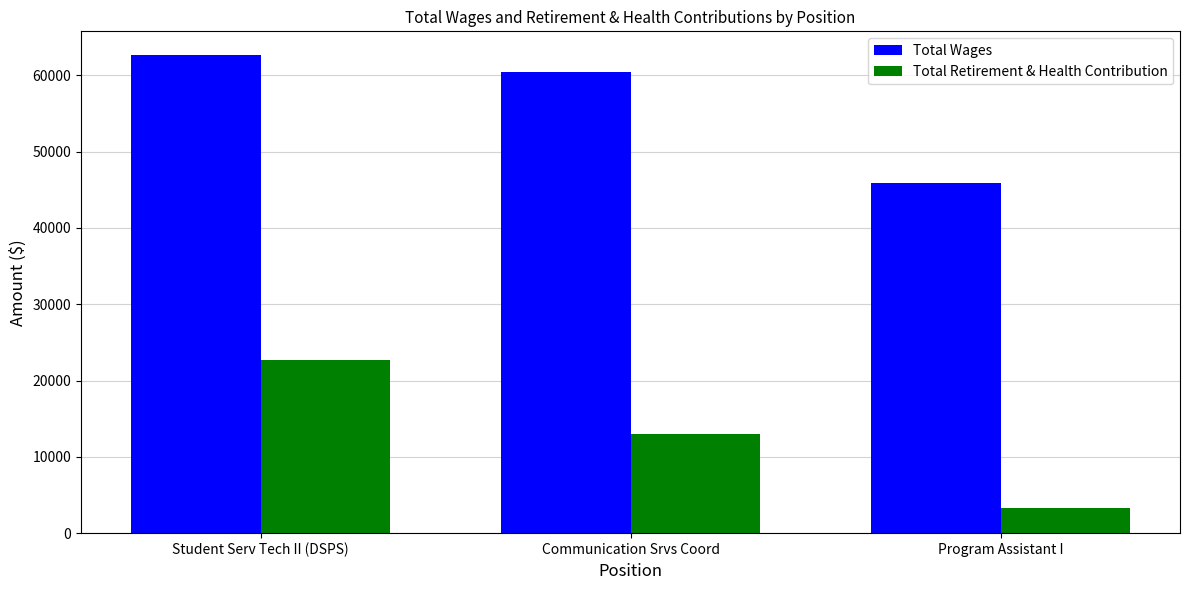

How many categories are shown in the chart?

3